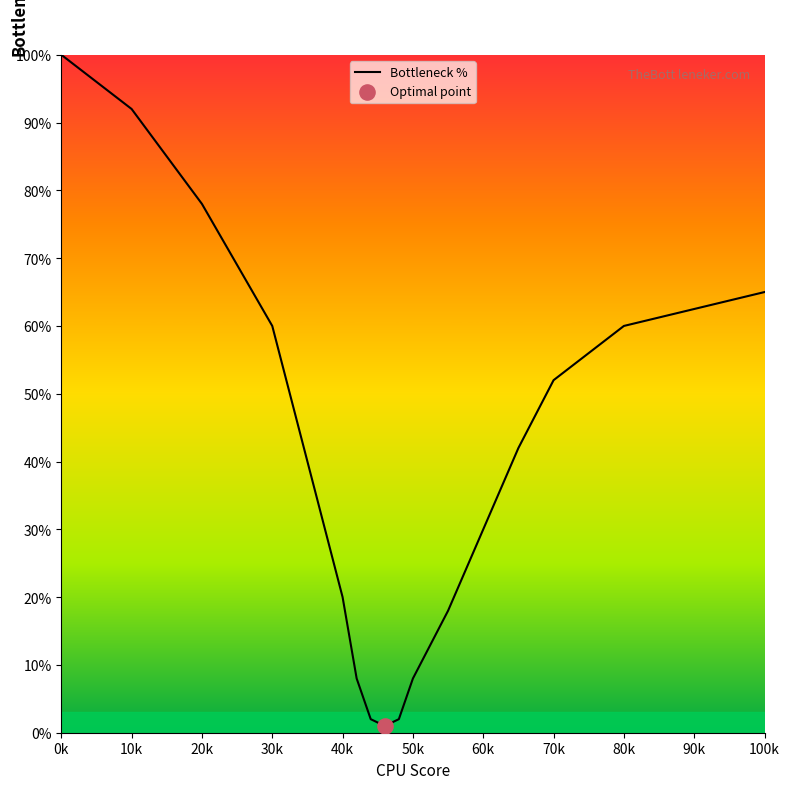

What is the difference between the maximum and minimum values?

99